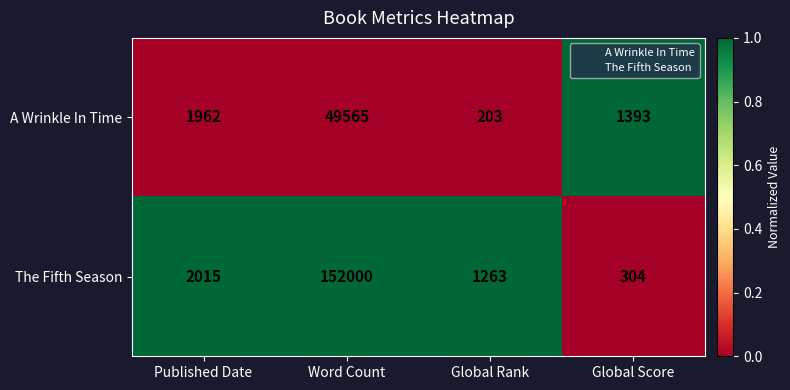

What is the difference between the maximum and minimum values in the The Fifth Season series?

151696